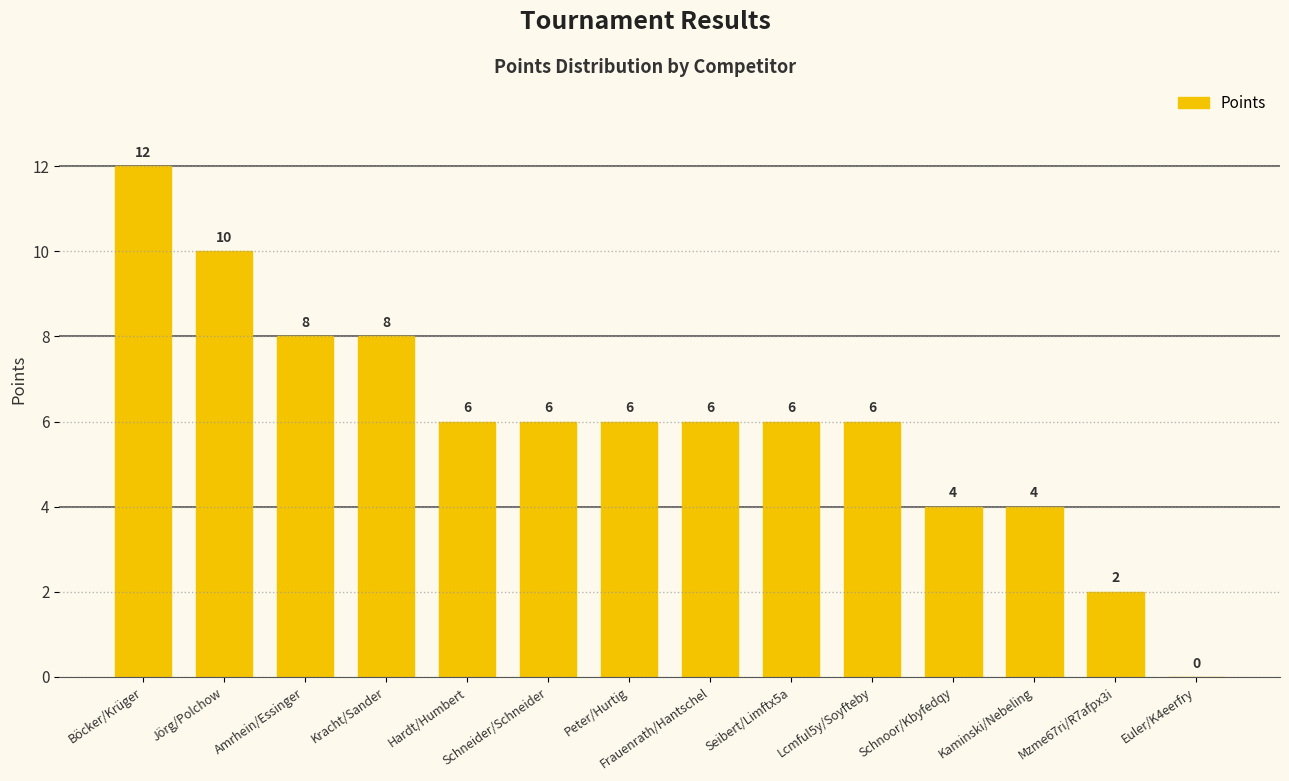

Where does the data first go above 6?

Böcker/Krüger